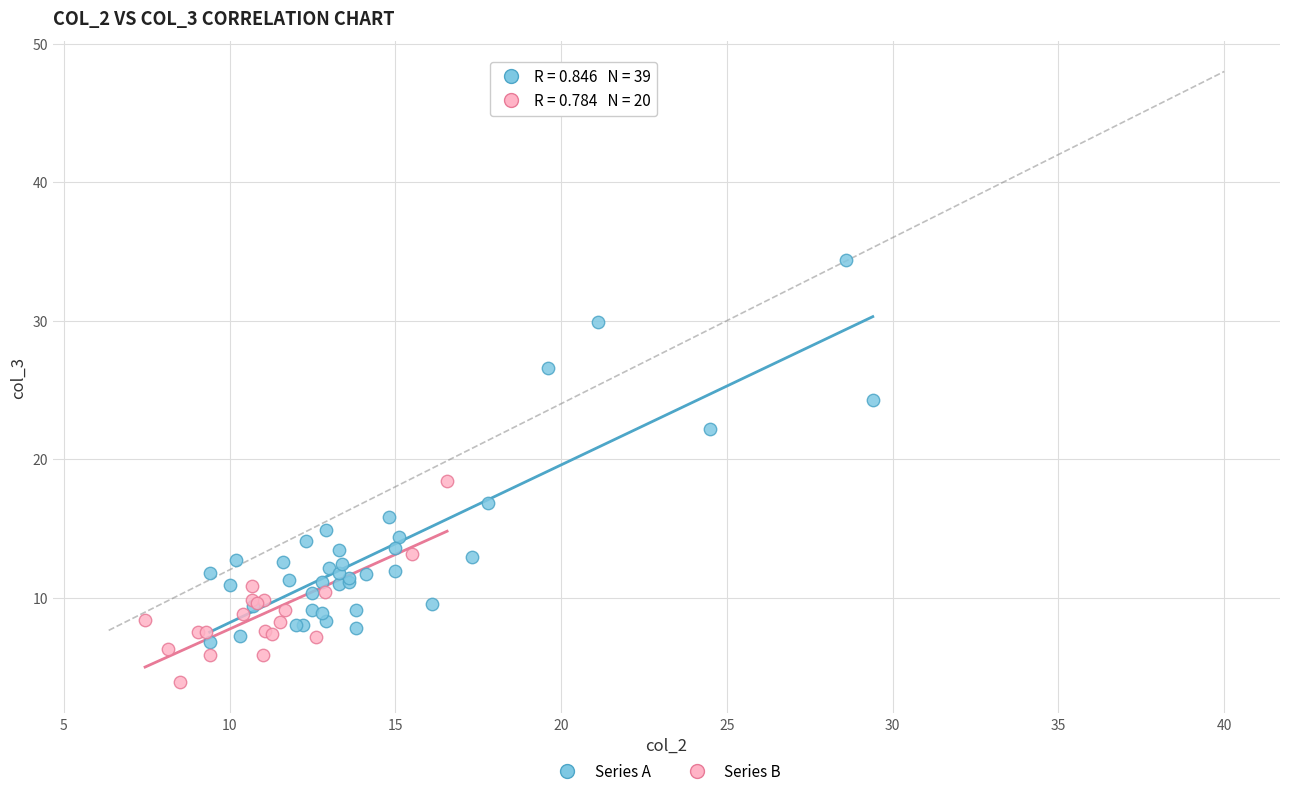

Which series has the largest Y range (max minus min)?

Series A